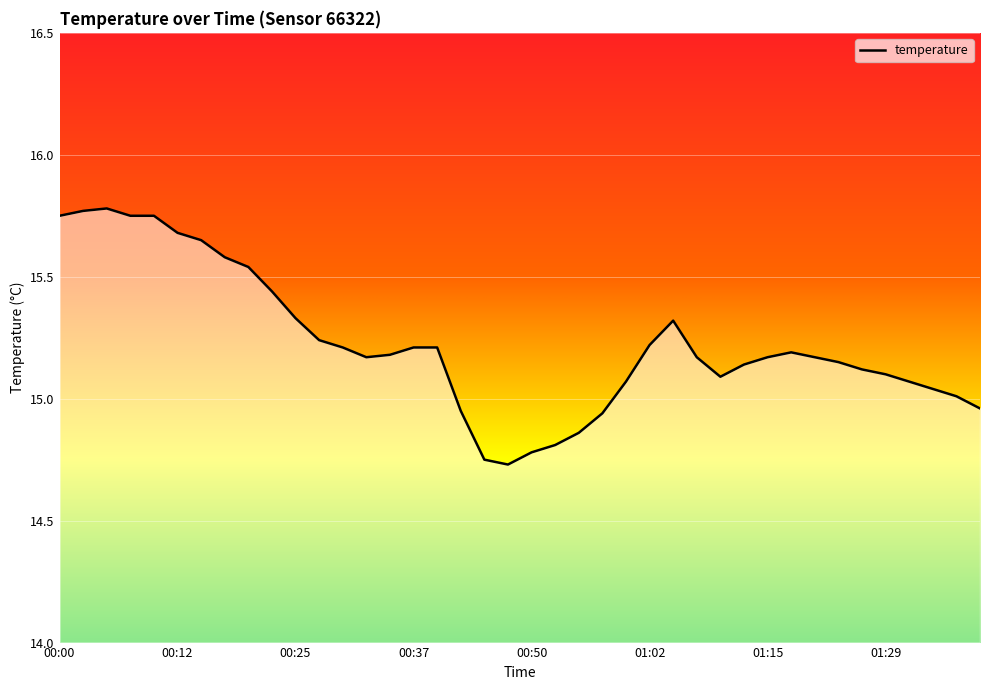

How many interior local valleys (lower than both neighbors) does the data have?

3